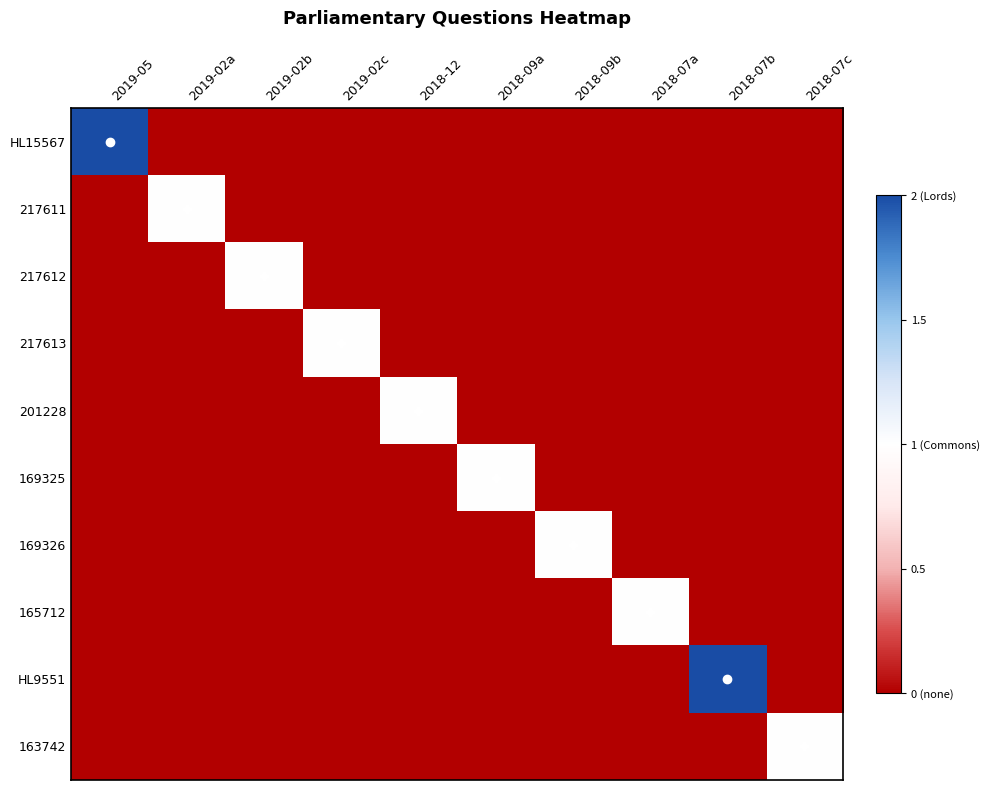

What is the smallest value displayed?

-1